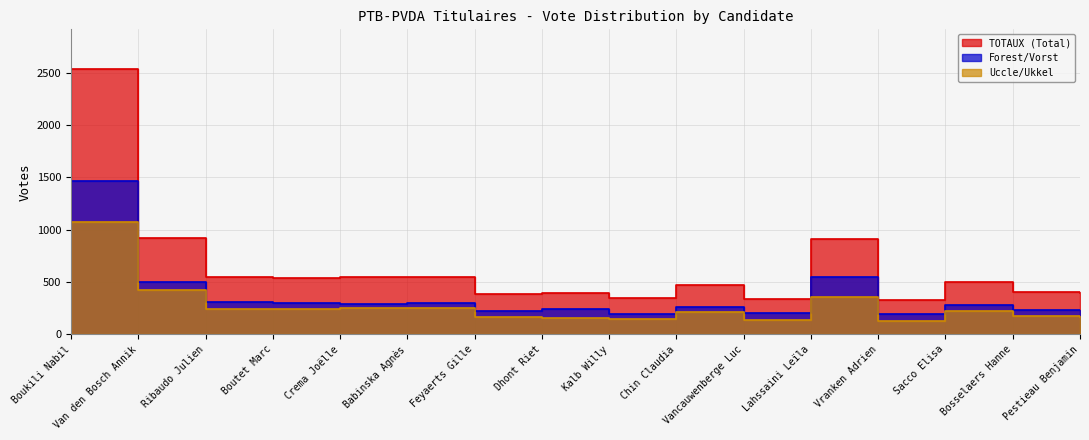

Reading left to right, list all the values displayed in this chart.

TOTAUX (Total): 2535	922	550	540	544	551	385	395	343	471	342	908	324	503	400	394
Forest/Vorst: 1462	500	308	299	293	302	218	238	198	258	207	549	194	284	230	232
Uccle/Ukkel: 1073	422	242	241	251	249	167	157	145	213	135	359	130	219	170	162